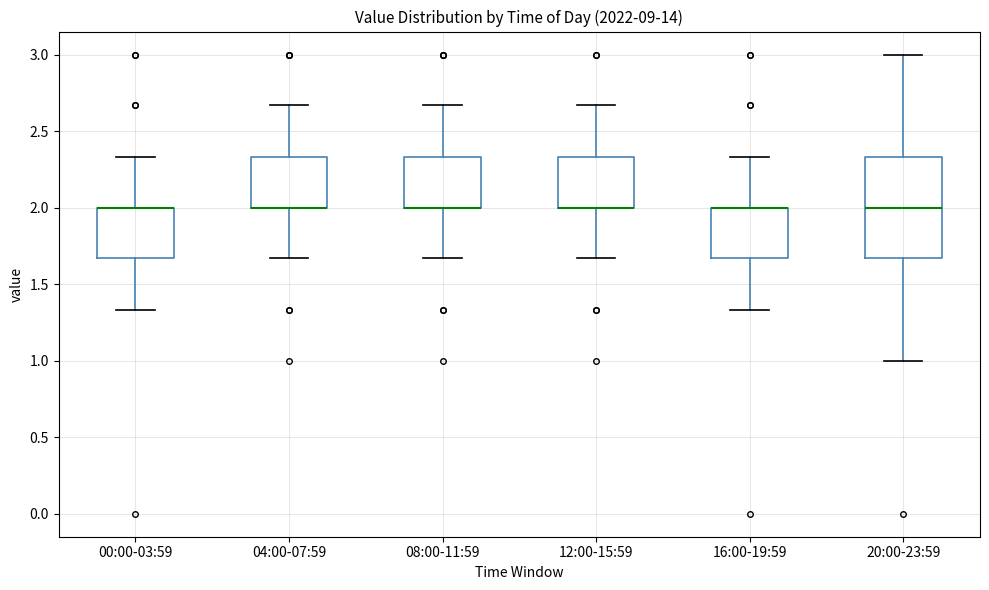

Where is the lower edge of the box for 16:00-19:59 on the y-axis? The values are not printed on the chart, so give them approximately, as read against the axis.

1.65